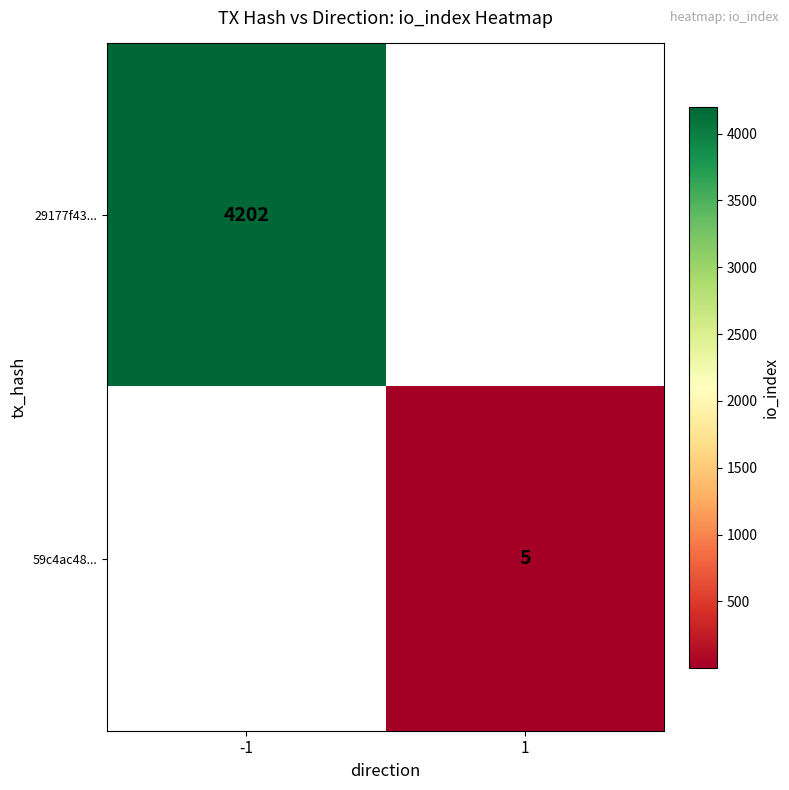

Is it true that 29177f43... equals 4202 at -1?

True